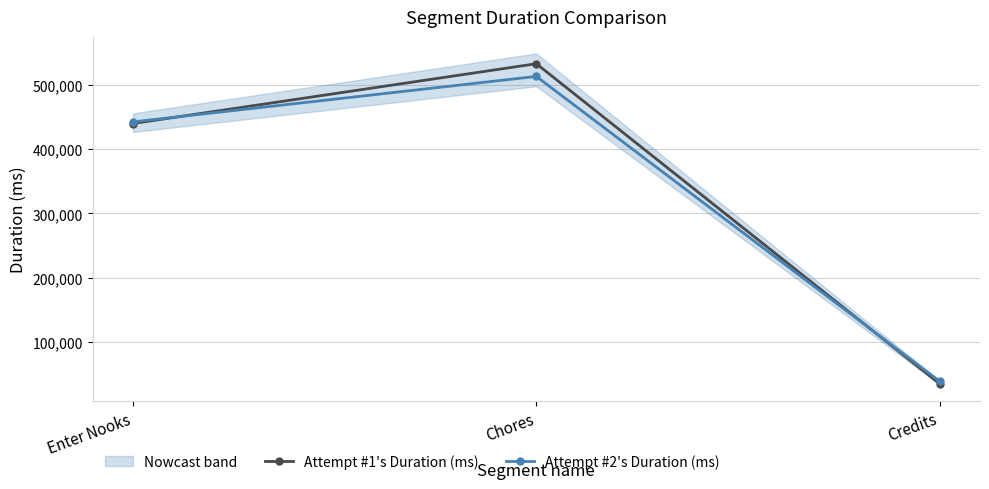

Which has a higher value, Credits or Chores?

Chores